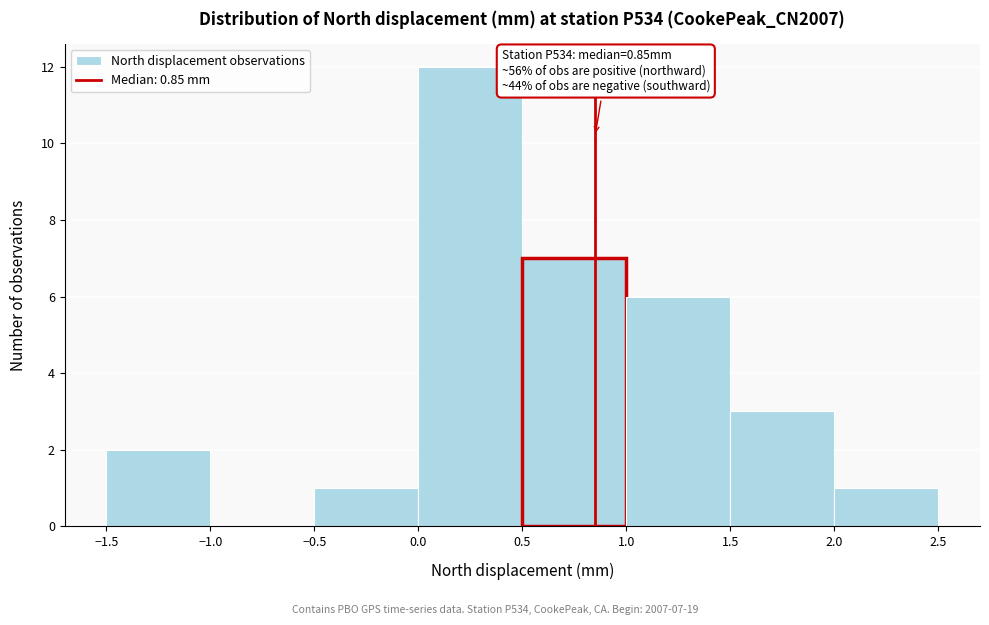

Over which range of the x-axis is the bar tallest?

0.0 to 0.5